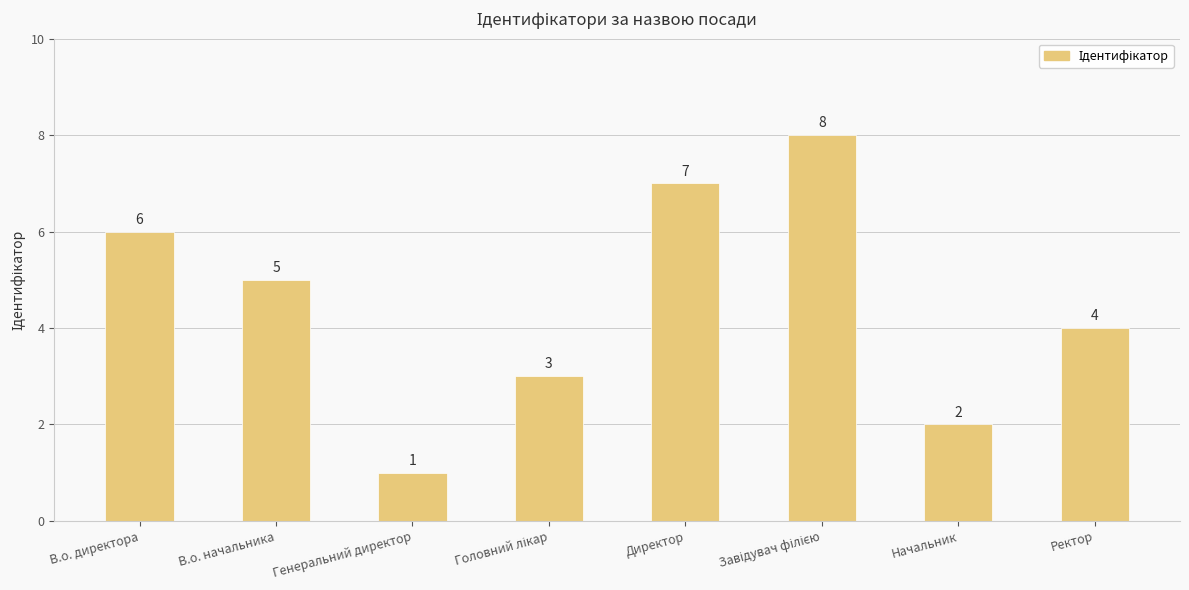

Which has a higher value, Директор or Начальник?

Директор